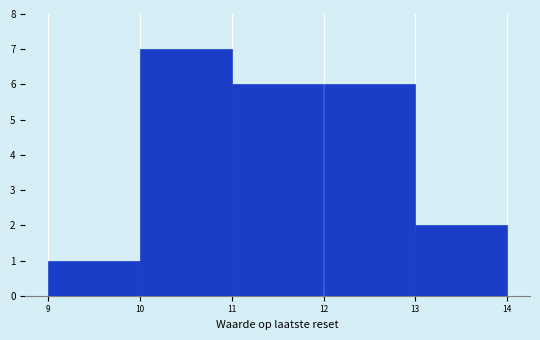

Over which range of the x-axis is the bar tallest?

10 to 11